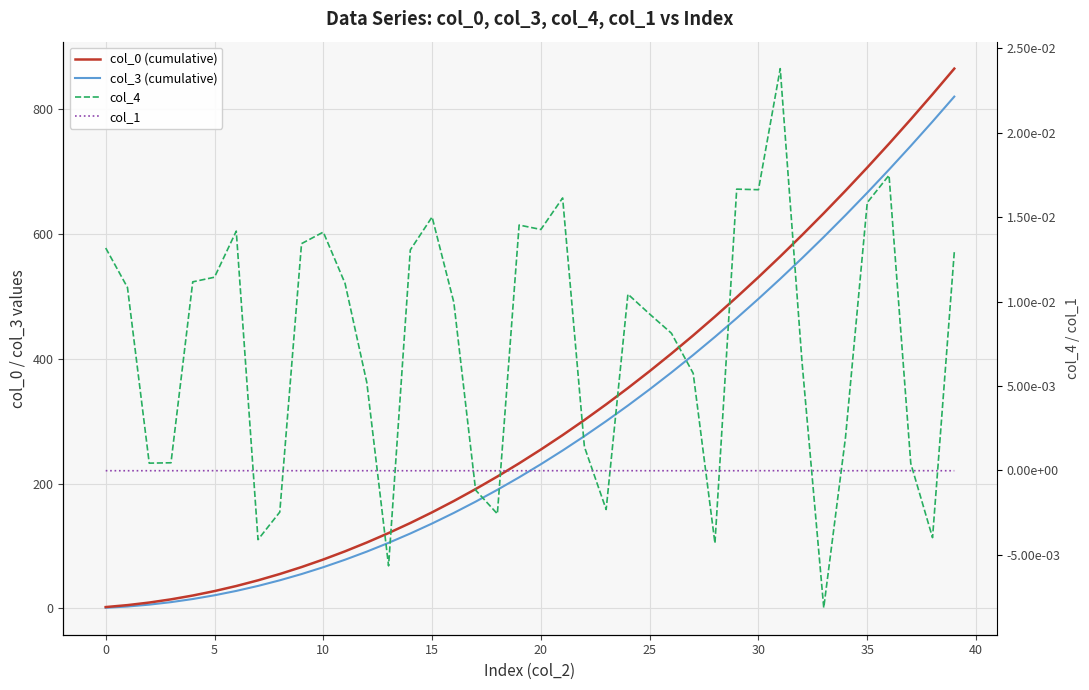

What is the highest value of the col_0 (cumulative) series?

864.8